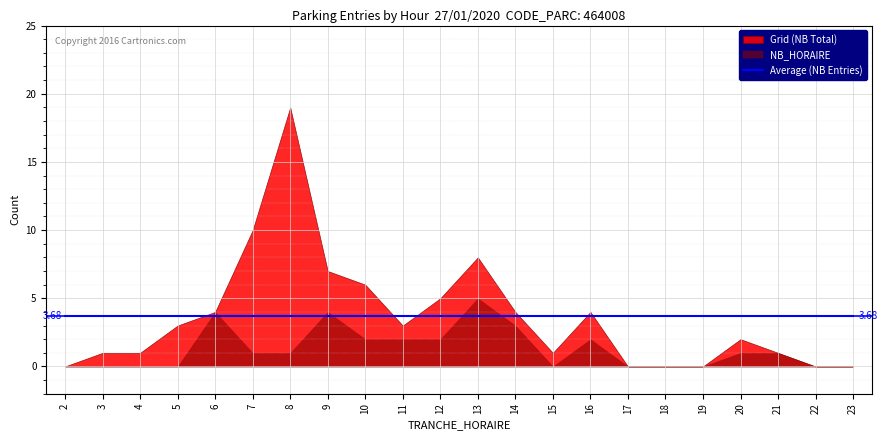

Which category has the highest value in the ENTREES (NB_HORAIRE) series?

13